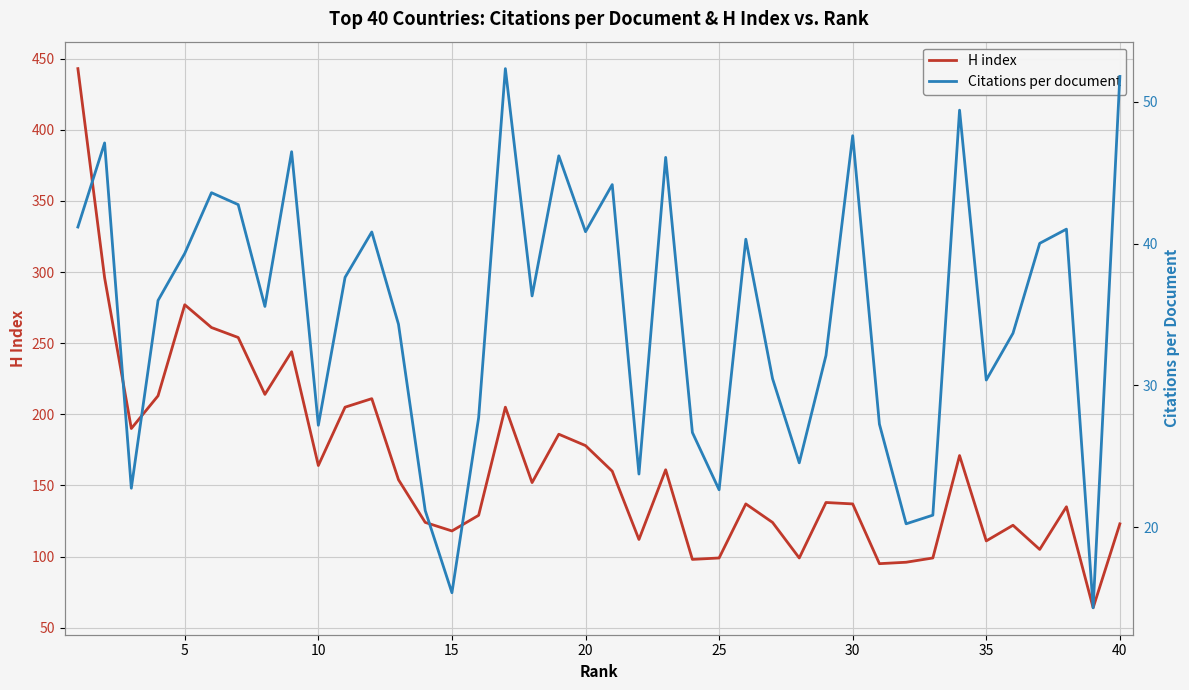

What value does the H index series have at 15?

118